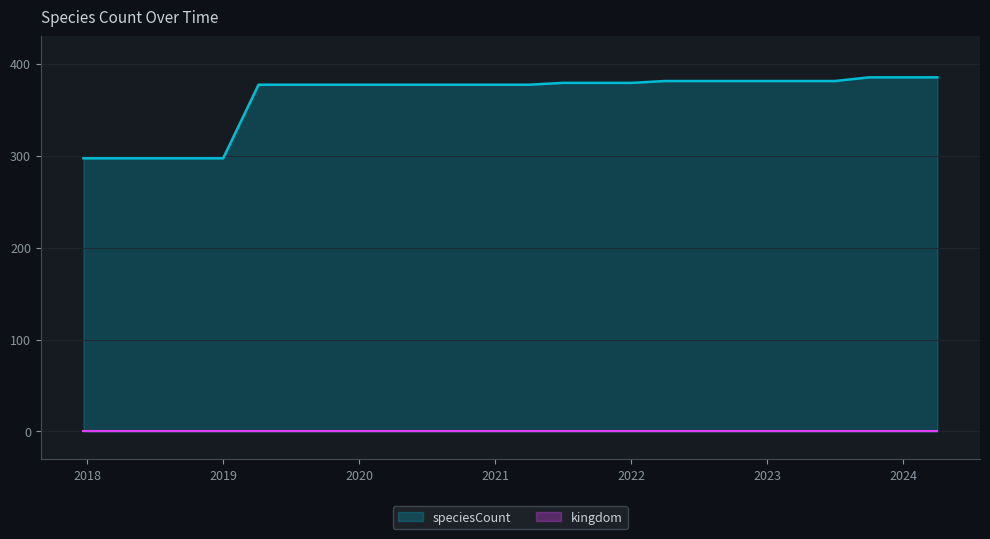

Does the chart display data point markers on the line(s)?

No